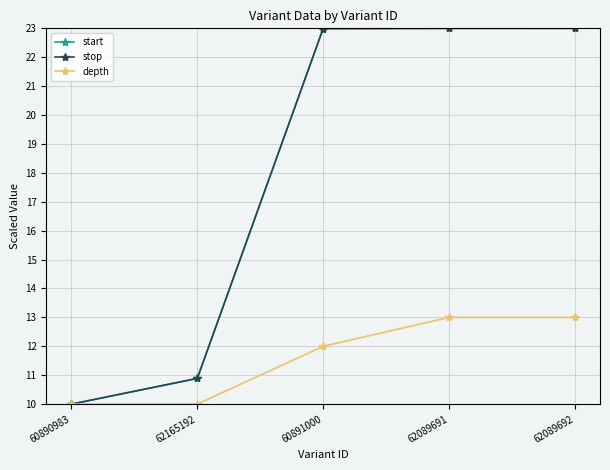

Reading left to right, transcribe all the data shown in this chart.

start: 60890983=10.0	62165192=10.9	60891000=23.0	62089691=23.0	62089692=23.0
stop: 60890983=10.0	62165192=10.9	60891000=23.0	62089691=23.0	62089692=23.0
depth: 60890983=10.0	62165192=10.0	60891000=12.0	62089691=13.0	62089692=13.0